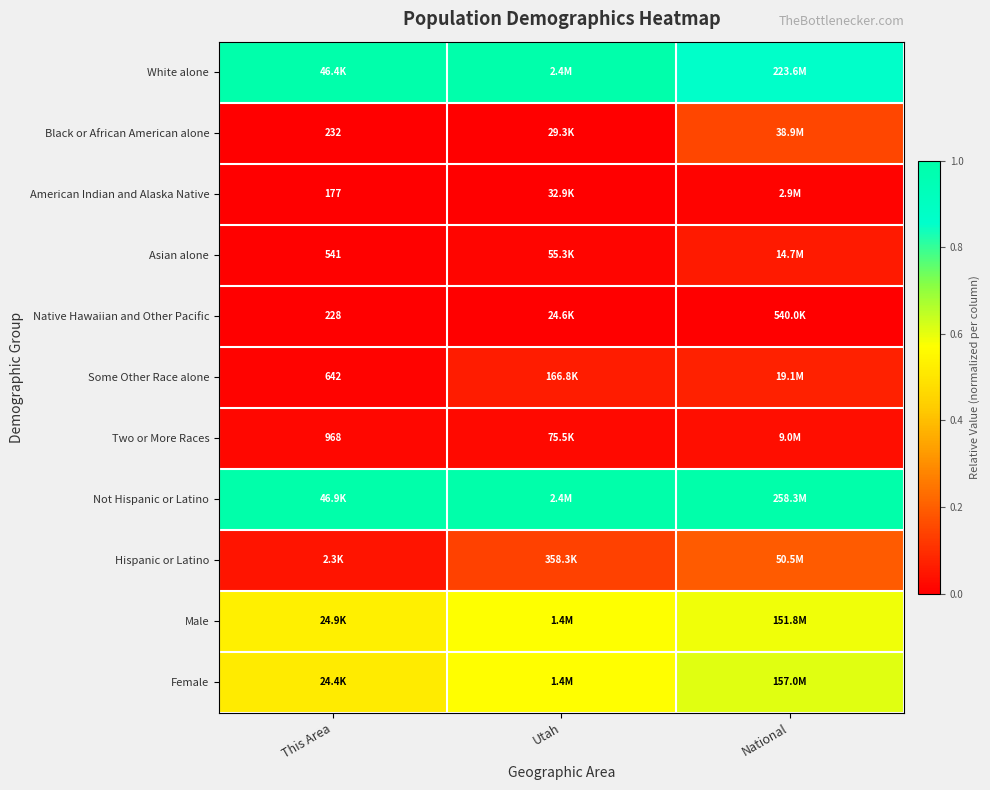

How many distinct data groups are displayed?

11